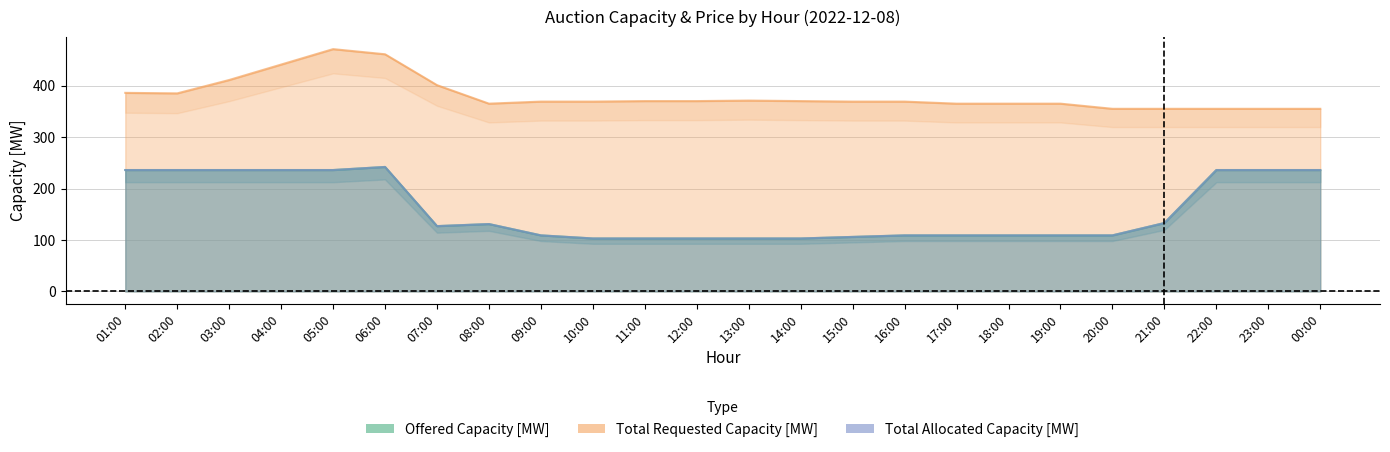

How many interior local valleys does the Total Allocated Capacity [MW] series have?

1